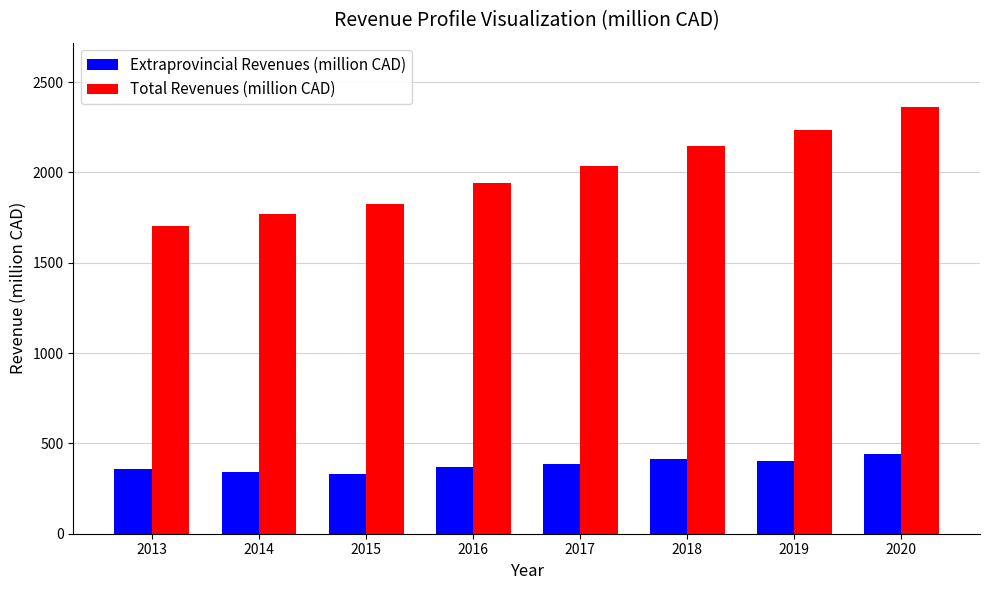

Between 2014 and 2018, which series saw the biggest shift?

Total Revenues (million CAD)